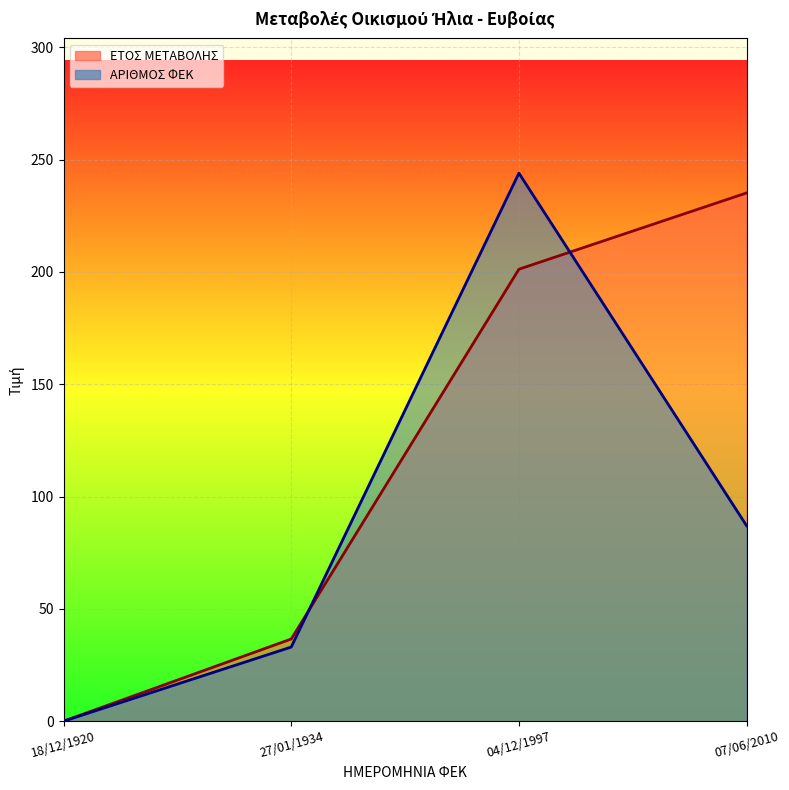

How many categories are shown in the chart?

4